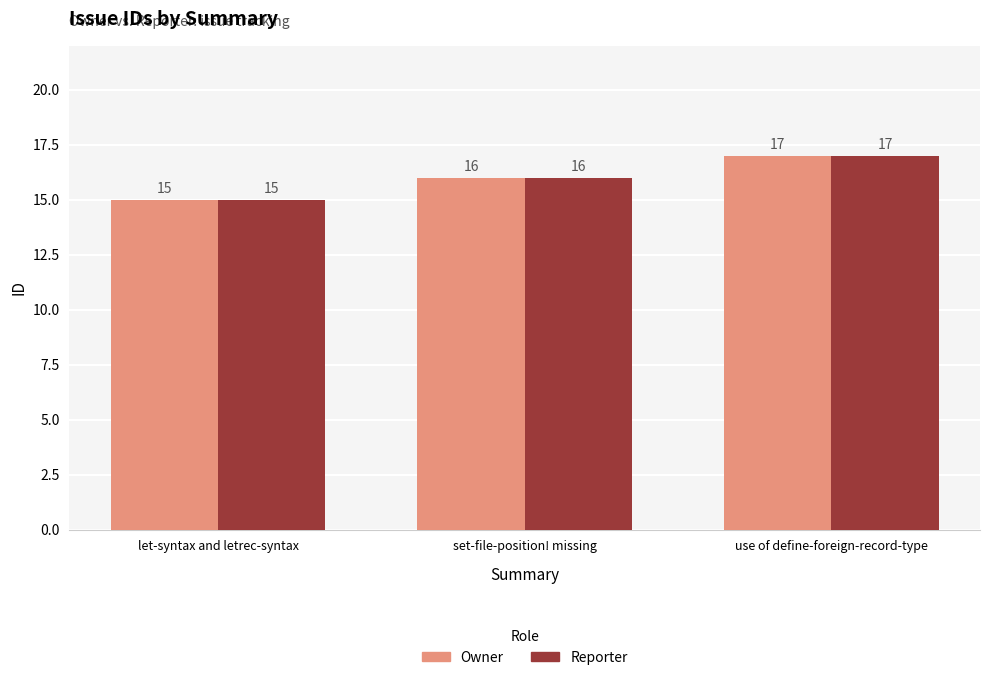

What is the label of the 1st bar from the left?

let-syntax and letrec-syntax